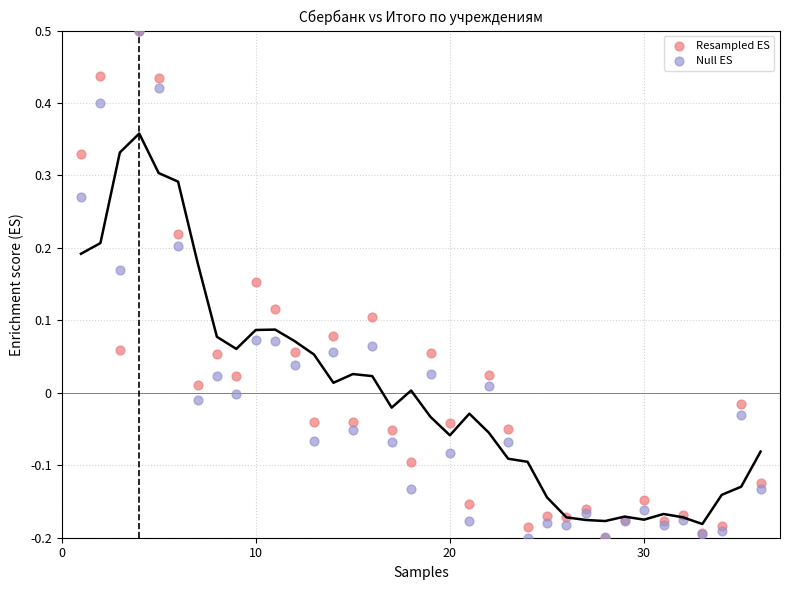

What are all the series names shown in the legend?

Resampled ES, Null ES